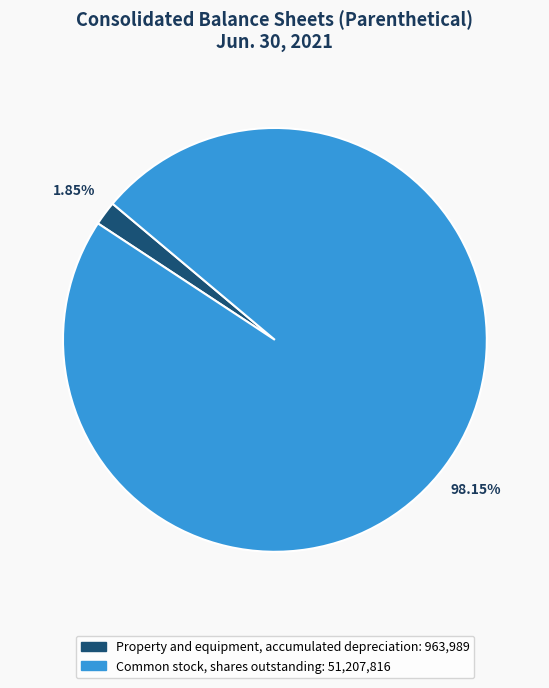

Combined, do Common stock, shares outstanding and Property and equipment, accumulated depreciation account for over 50%?

Yes